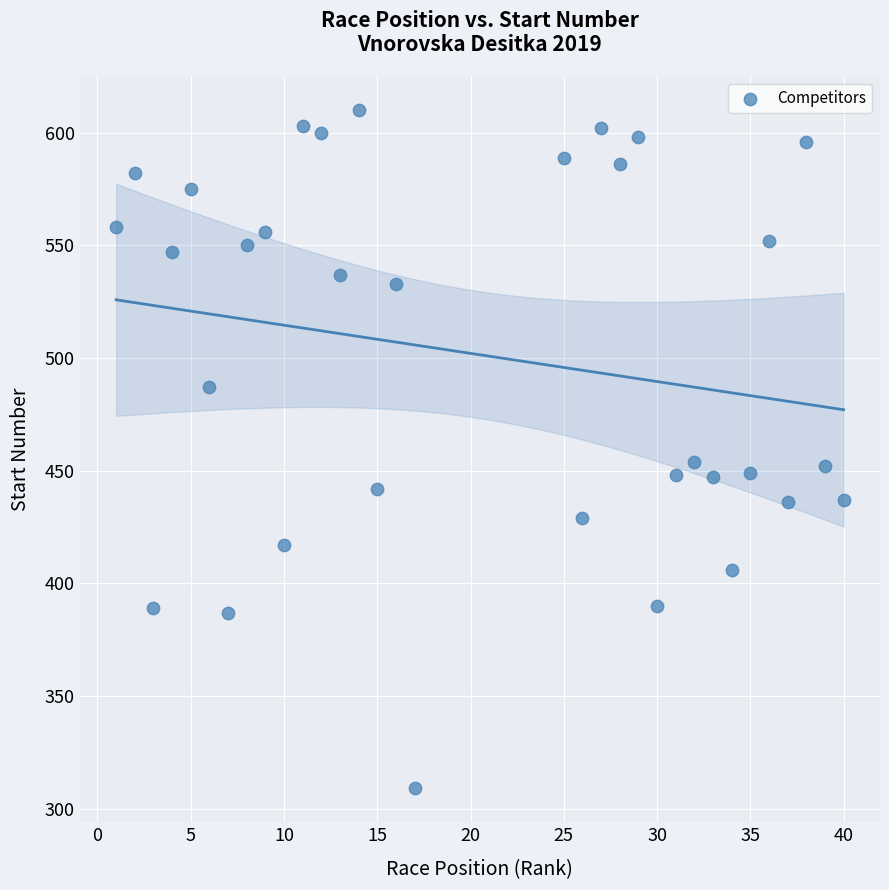

What is the range of Y values (max minus min)?

301